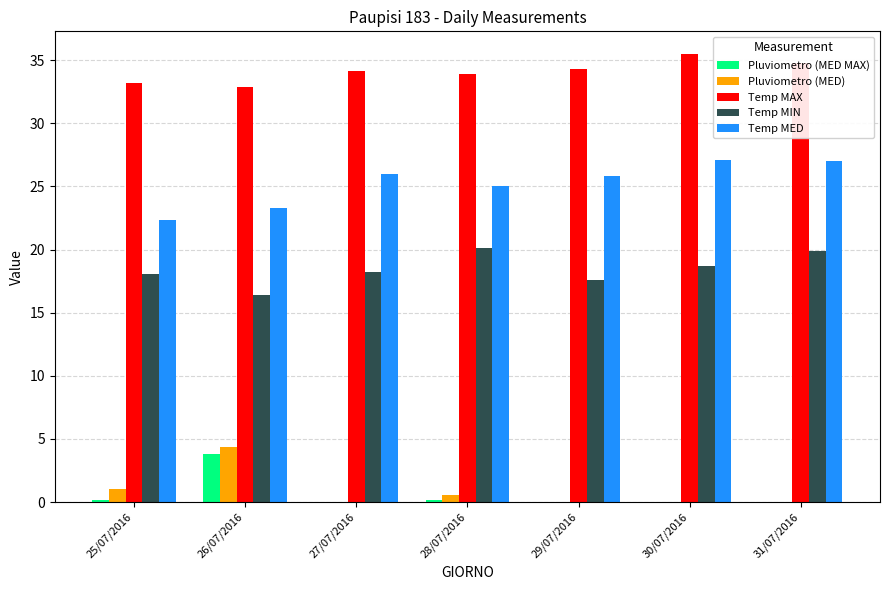

What is the maximum value for Pluviometro (MED MAX)?

3.8